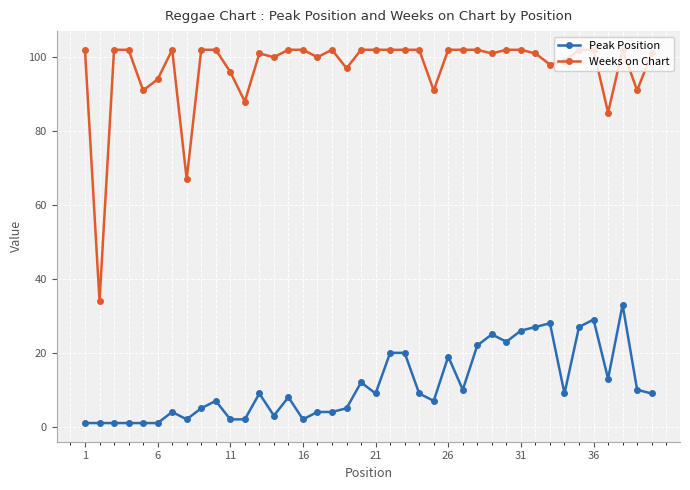

How many data points does each series have?

40